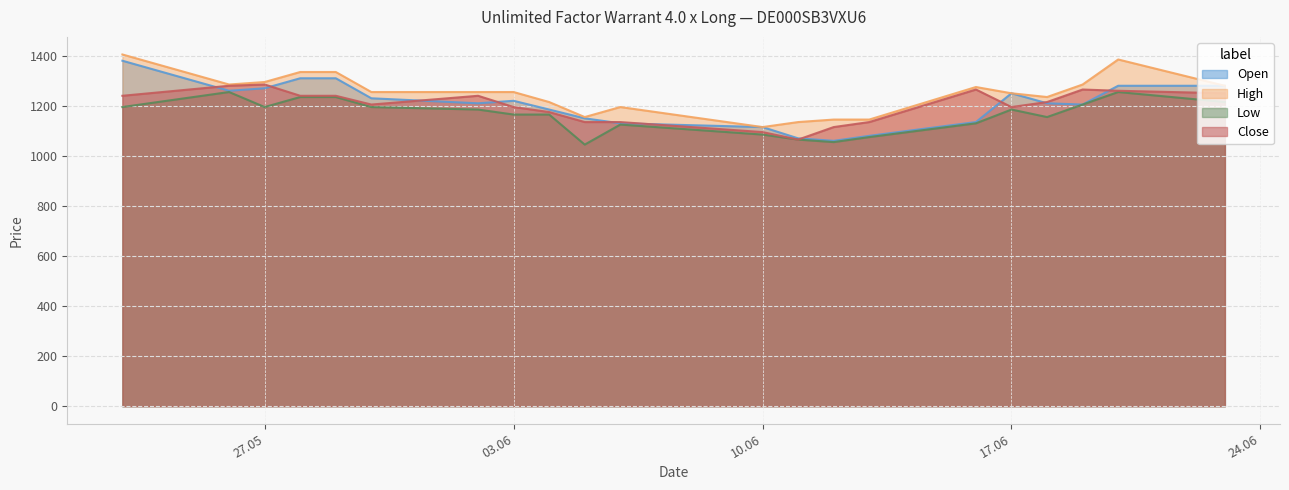

In High, how many points are lower than both neighbors (excluding endpoints)?

4